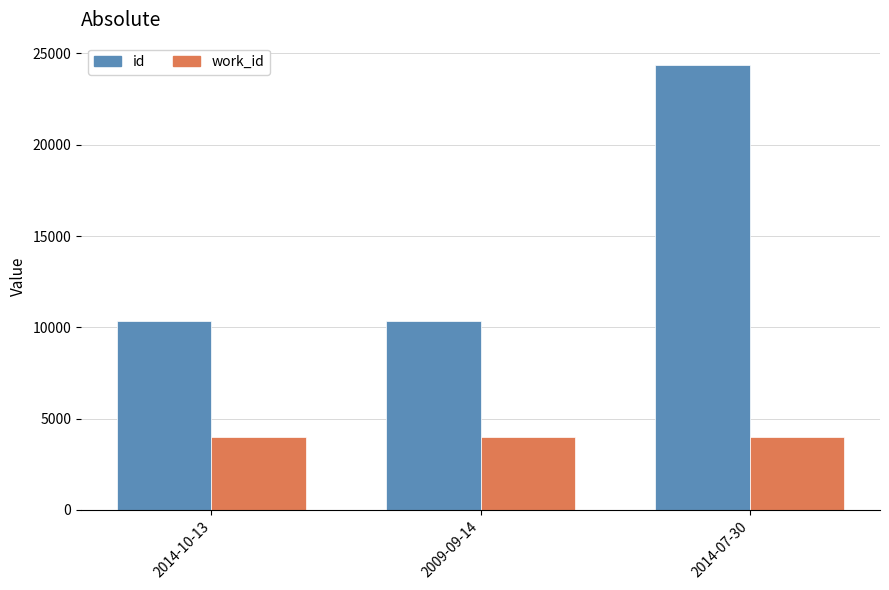

Is it true that work_id equals 2106 at 2014-07-30?

False